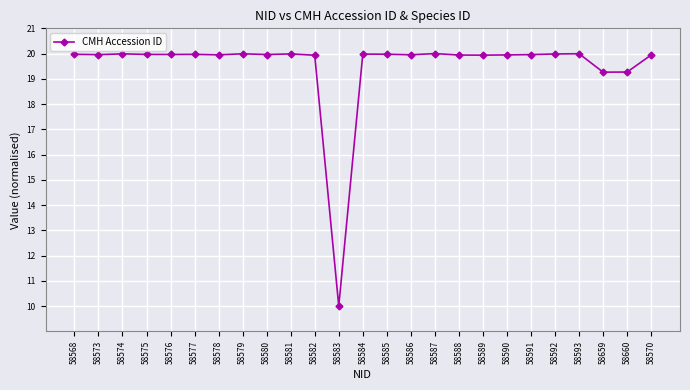

At which label is the value closest to 15?

58659